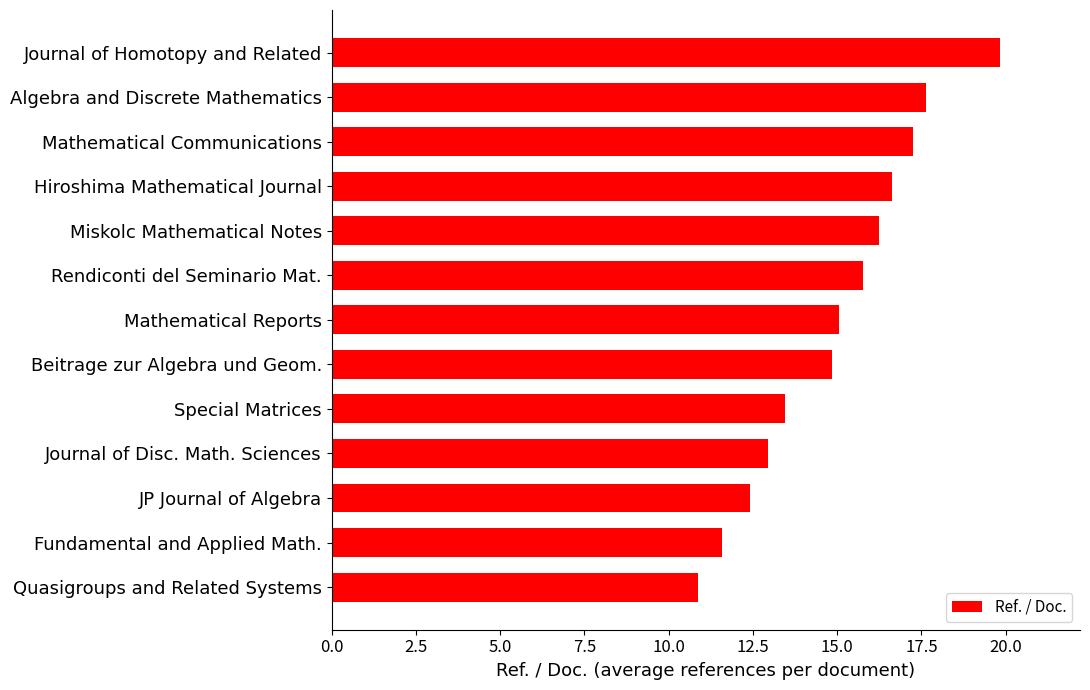

How many data points are above 15?

7